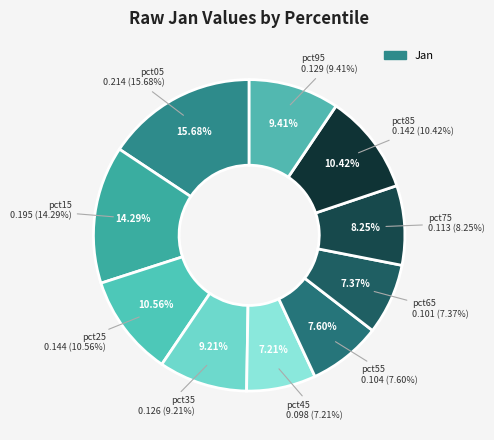

To the nearest percent, what is the average slice percentage?

10%